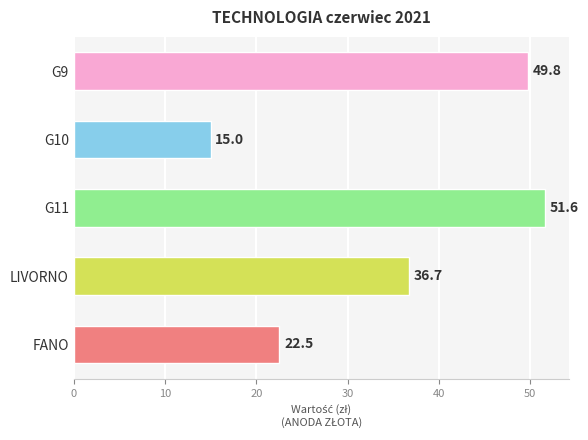

Between G11 and G10, which is larger?

G11